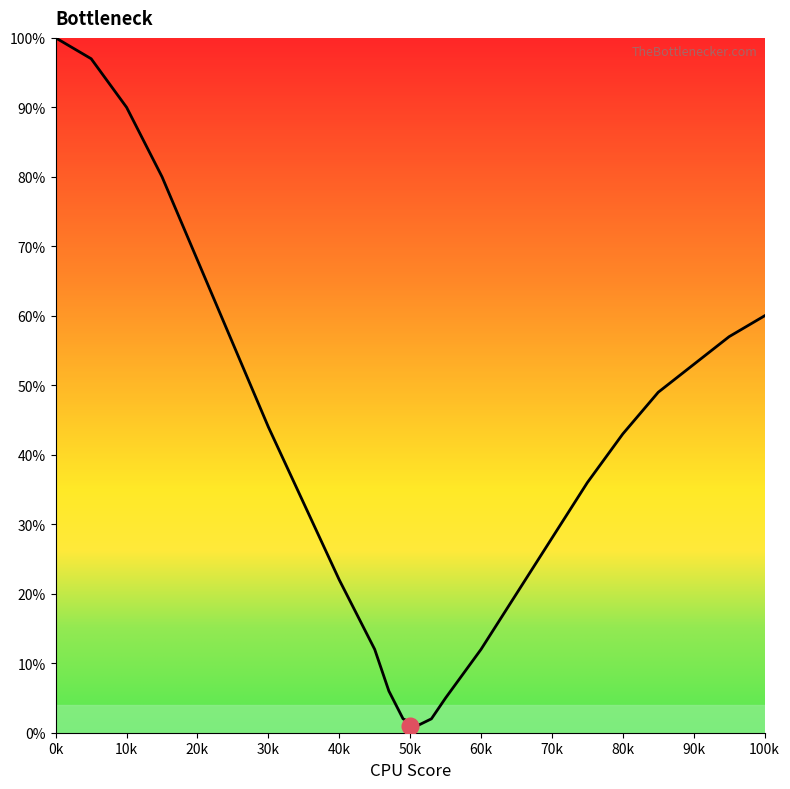

What is the greatest value displayed?

100